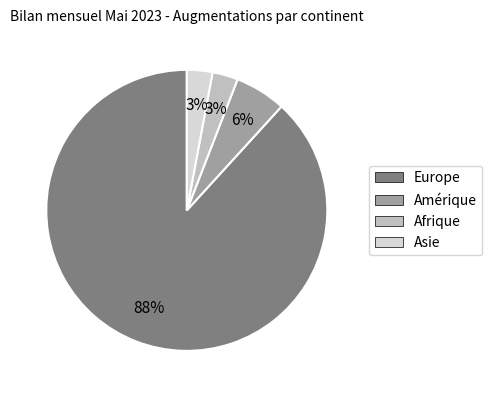

Is there any slice that represents more than half of the pie?

Yes